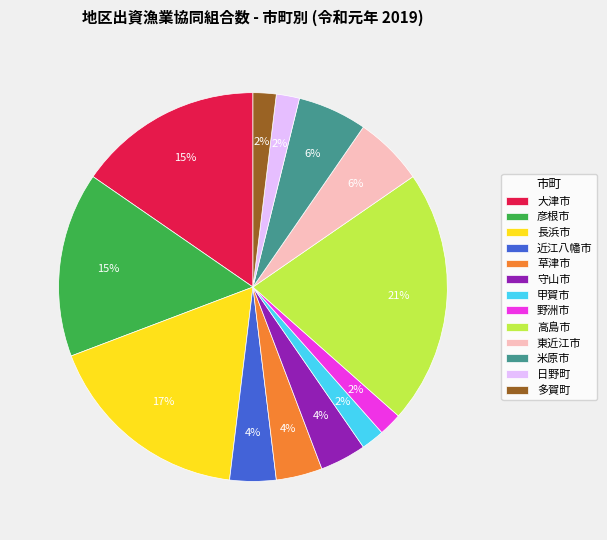

Does 大津市 represent more than half of the total?

No